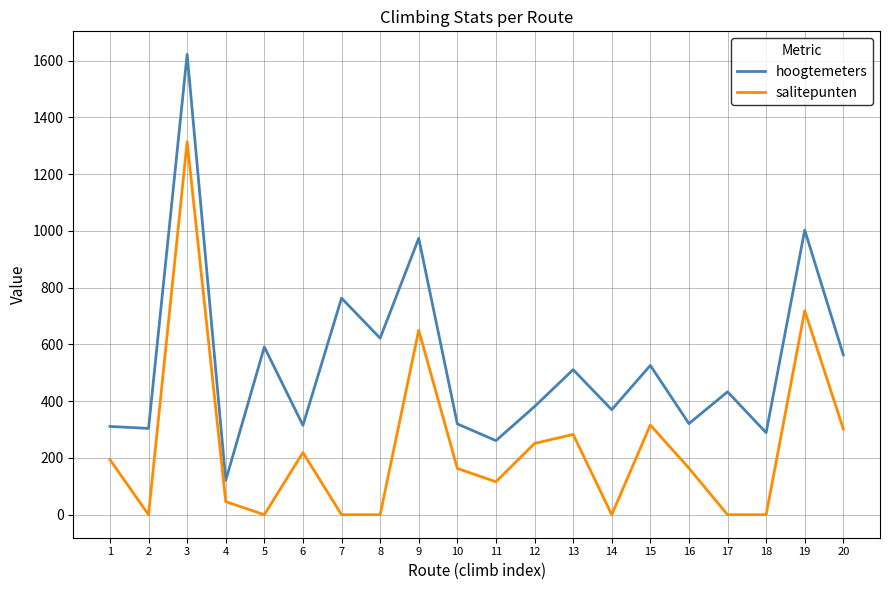

What are all the series names shown in the legend?

hoogtemeters, salitepunten